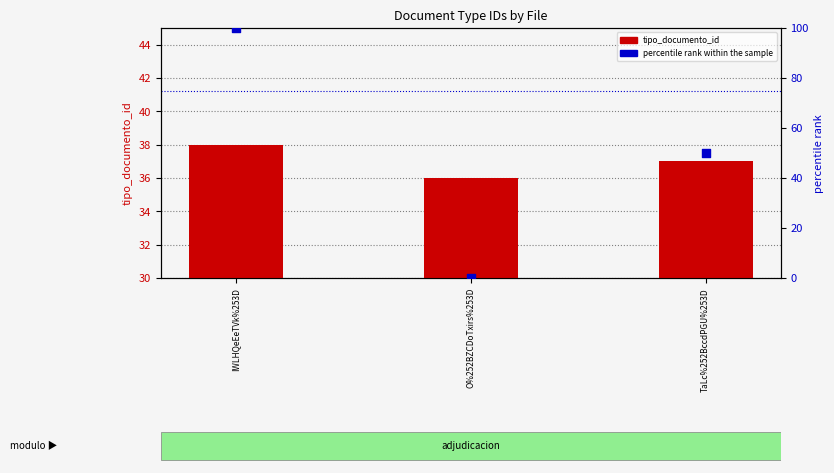

Which series reaches the minimum Y coordinate?

percentile rank within the sample